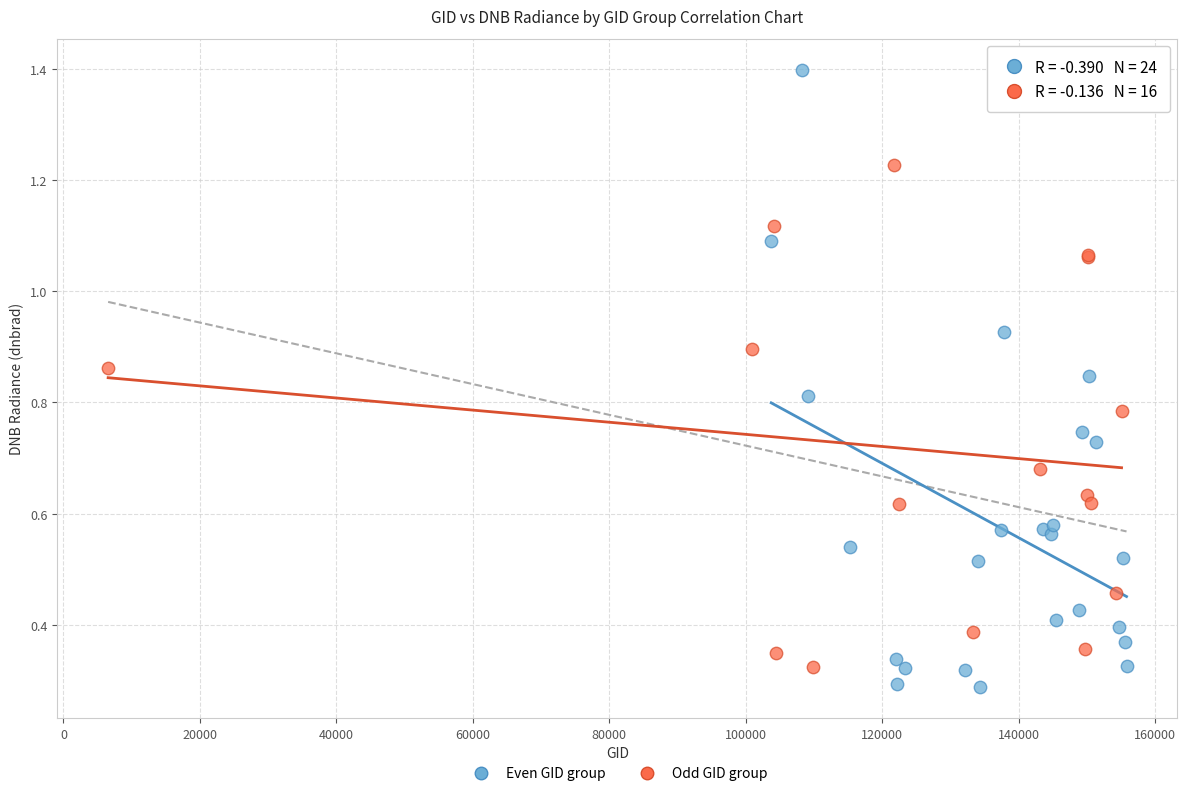

Which series reaches the maximum Y coordinate?

Even GID group